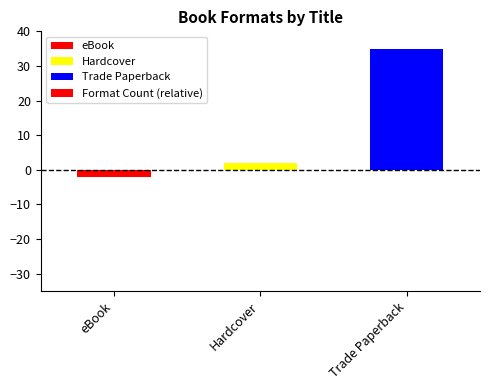

Rank the categories by value from lowest to highest.

eBook, Hardcover, Trade Paperback